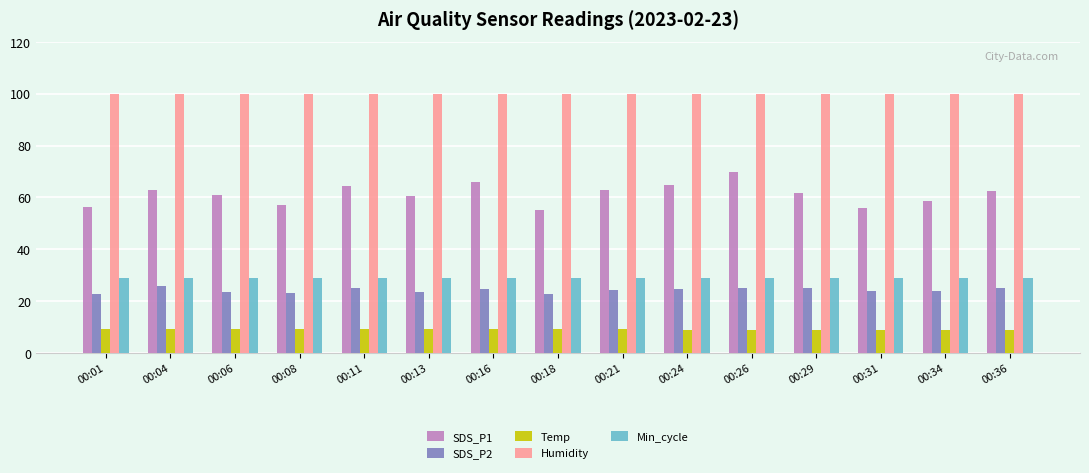

What are all the series names shown in the legend?

SDS_P1, SDS_P2, Temp, Humidity, Min_cycle